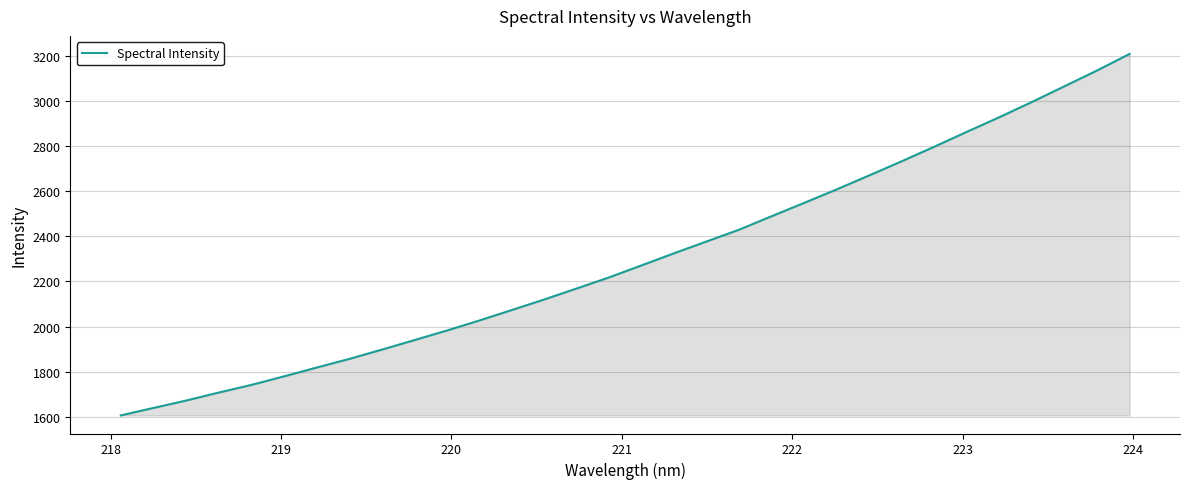

What is the difference between the maximum and minimum values?

1603.5